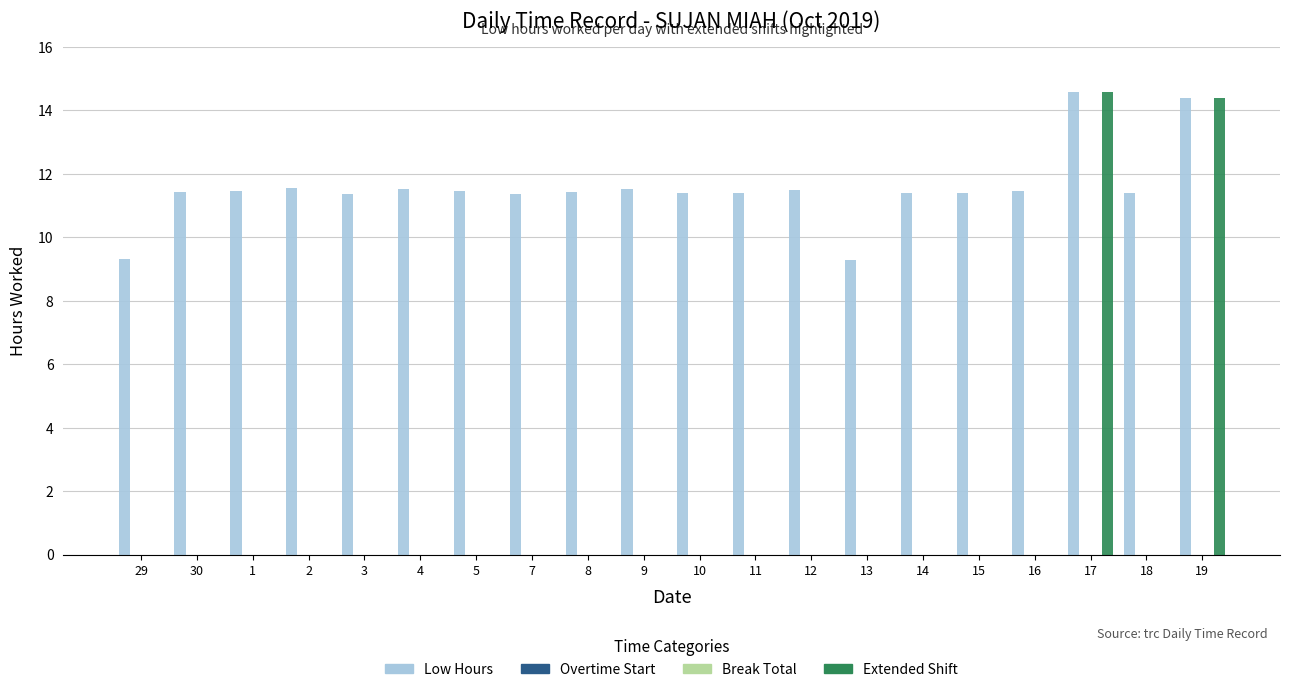

What is the label of the 8th bar from the left?

7